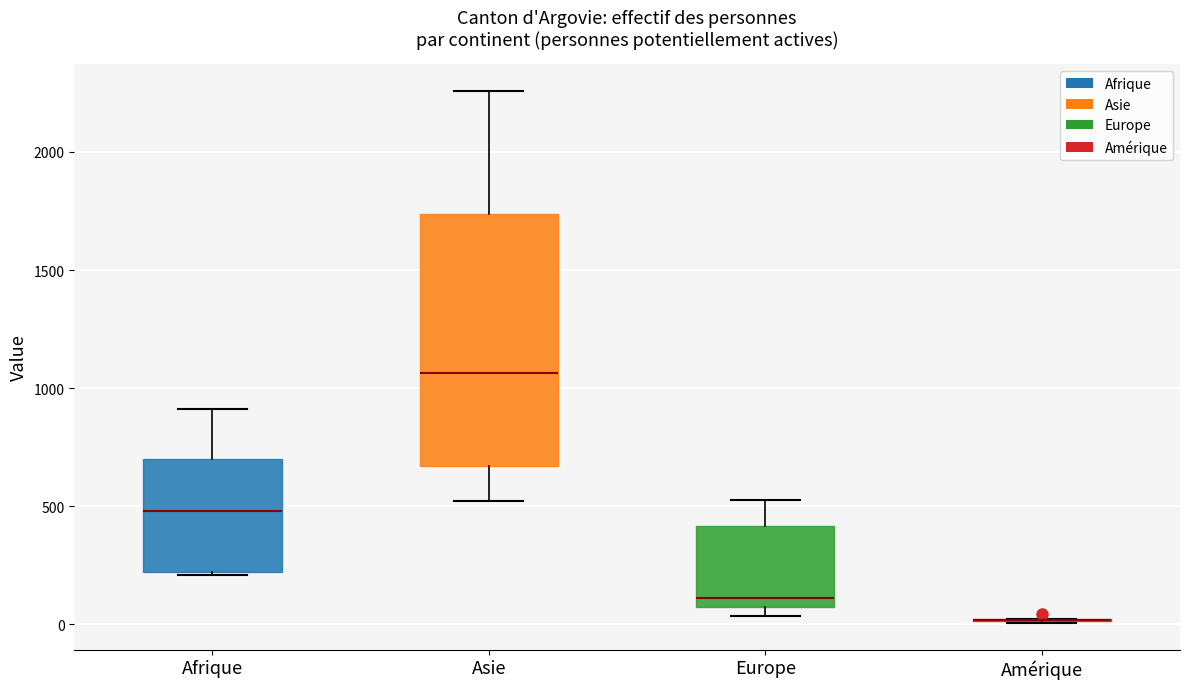

Reading left to right, read every box against the y-axis: the position of its median line, the range the box covers, and the ends of its whiskers. The values are not printed on the chart, so give them approximately, as read against the axis.

Afrique: median 500, box 200 to 700, whiskers 200 to 900
Asie: median 1050, box 650 to 1750, whiskers 500 to 2250
Europe: median 100 (just above the box's lower edge), box 100 to 400, whiskers 50 to 550
Amérique: box collapsed to a line at 0, whiskers 0 to 0